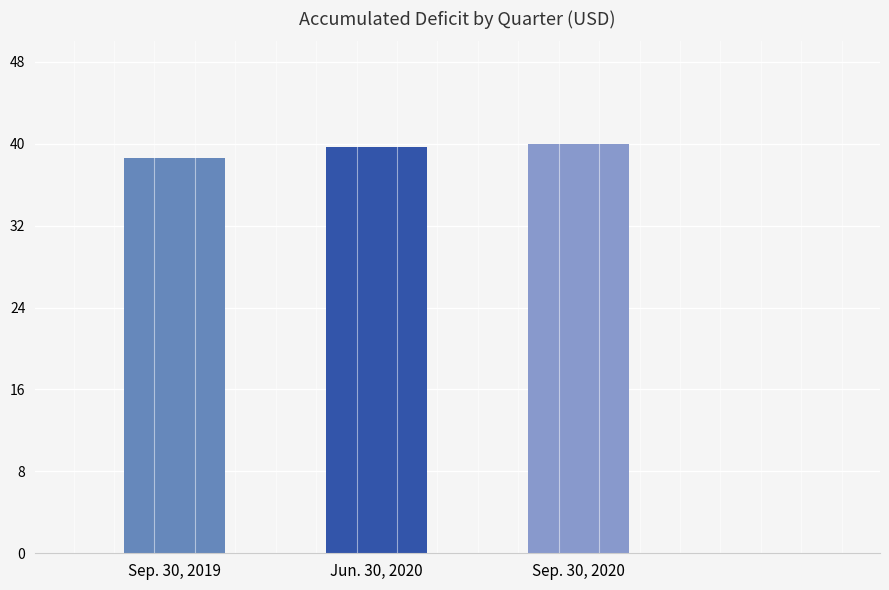

What is the ratio of the value at Jun. 30, 2020 to the value at Sep. 30, 2020?

1.0